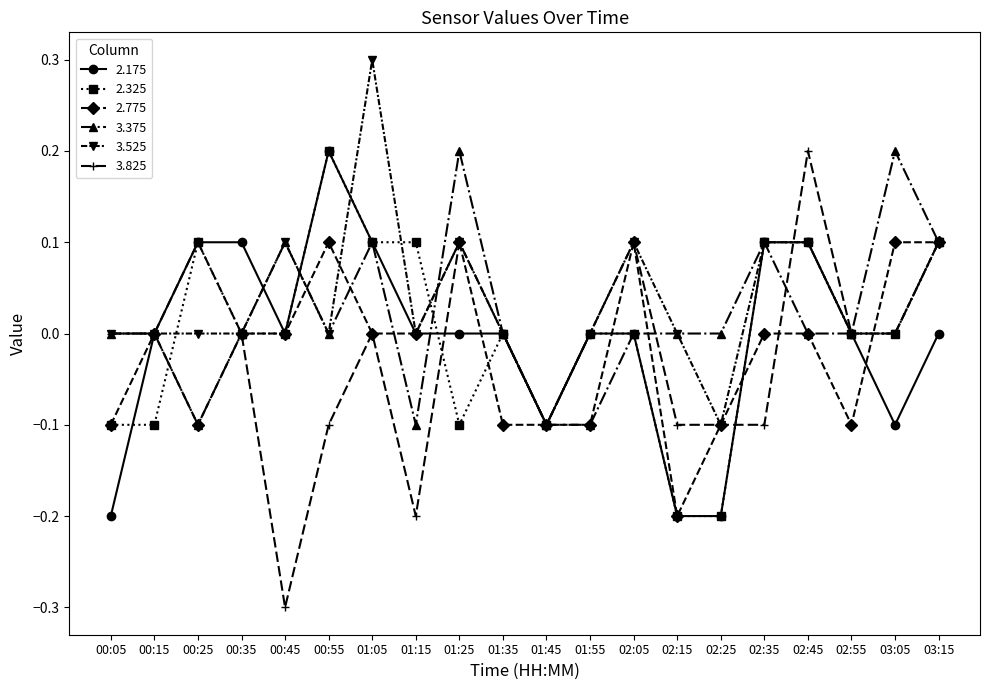

True or false: 3.525 has more than 1 interior local peaks.

True